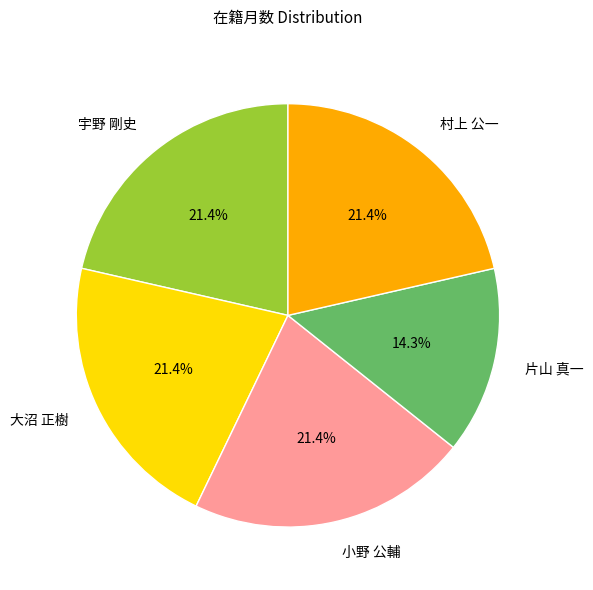

To the nearest percent, what portion does 宇野 剛史 represent?

21%